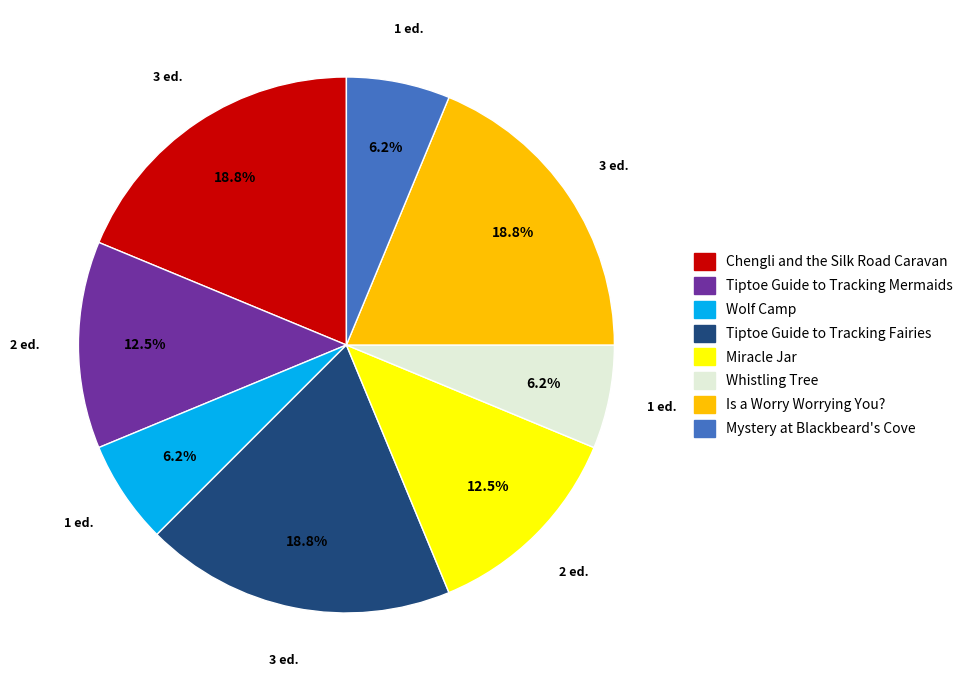

Is the sum of Tiptoe Guide to Tracking Mermaids and Tiptoe Guide to Tracking Fairies greater than half?

No